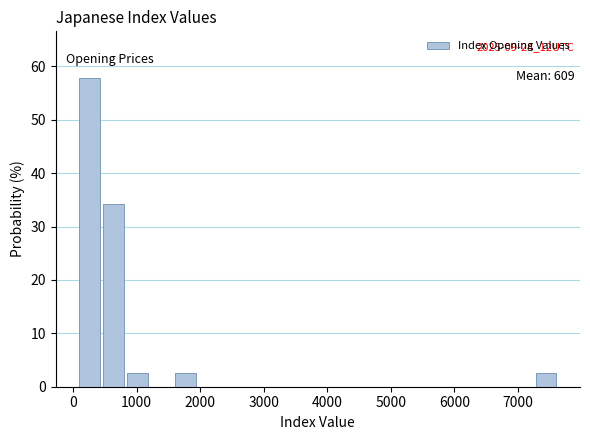

Around what value on the x-axis is the tallest bar? Give the approximate position of its centre, as read against the axis.

300